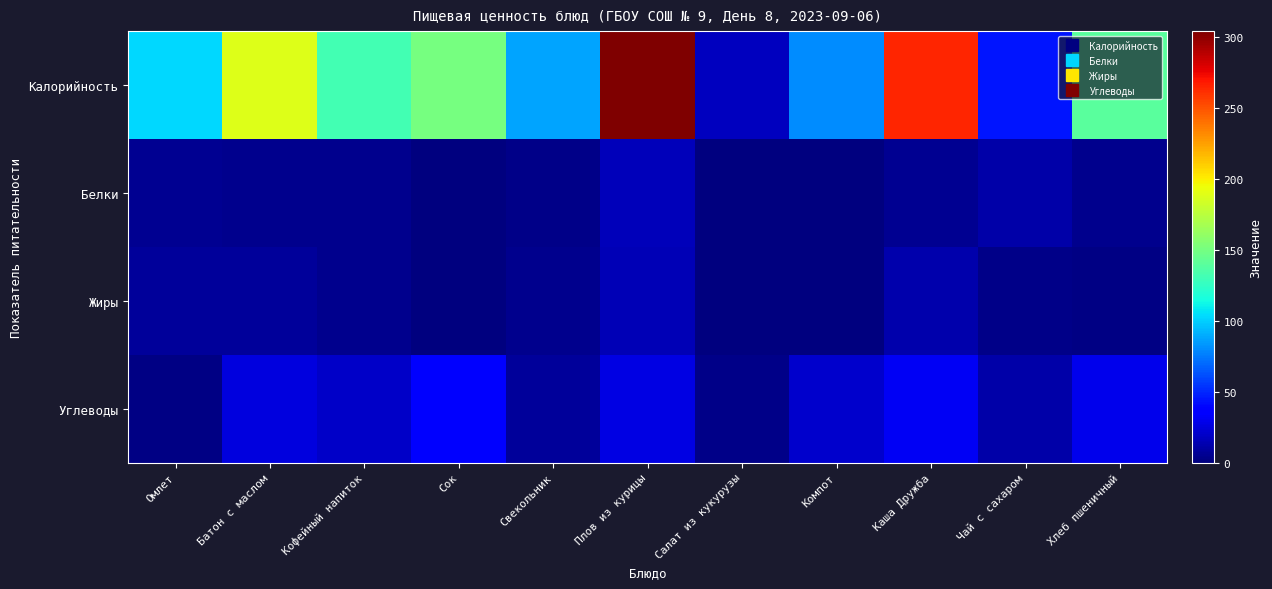

At which category is the sum across all series the highest?

Плов из курицы